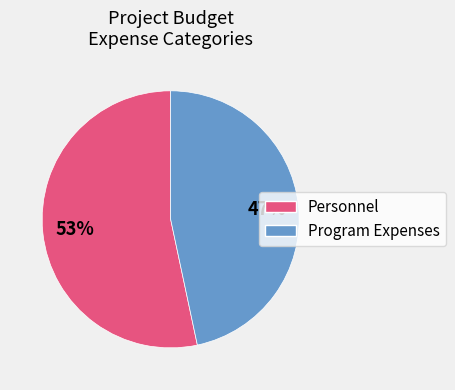

Does any single category account for the majority?

Yes